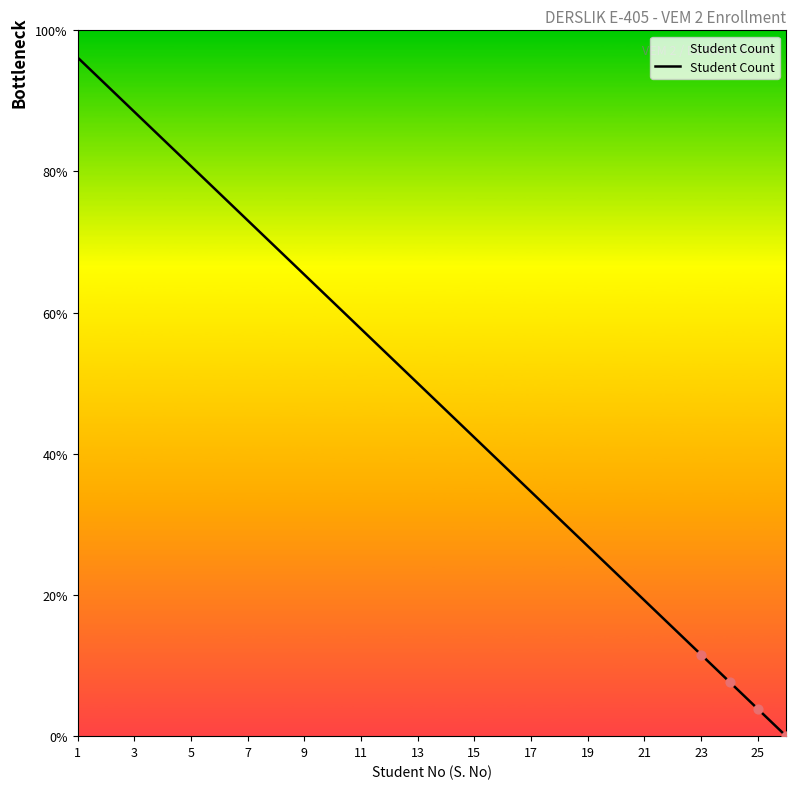

What is the difference between the maximum and minimum values?

96.2